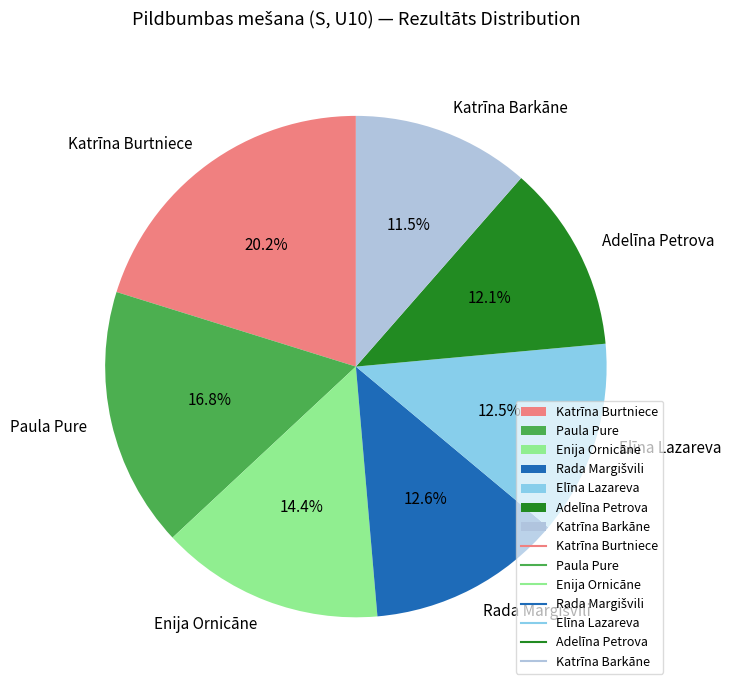

How many slices are in this pie chart?

7